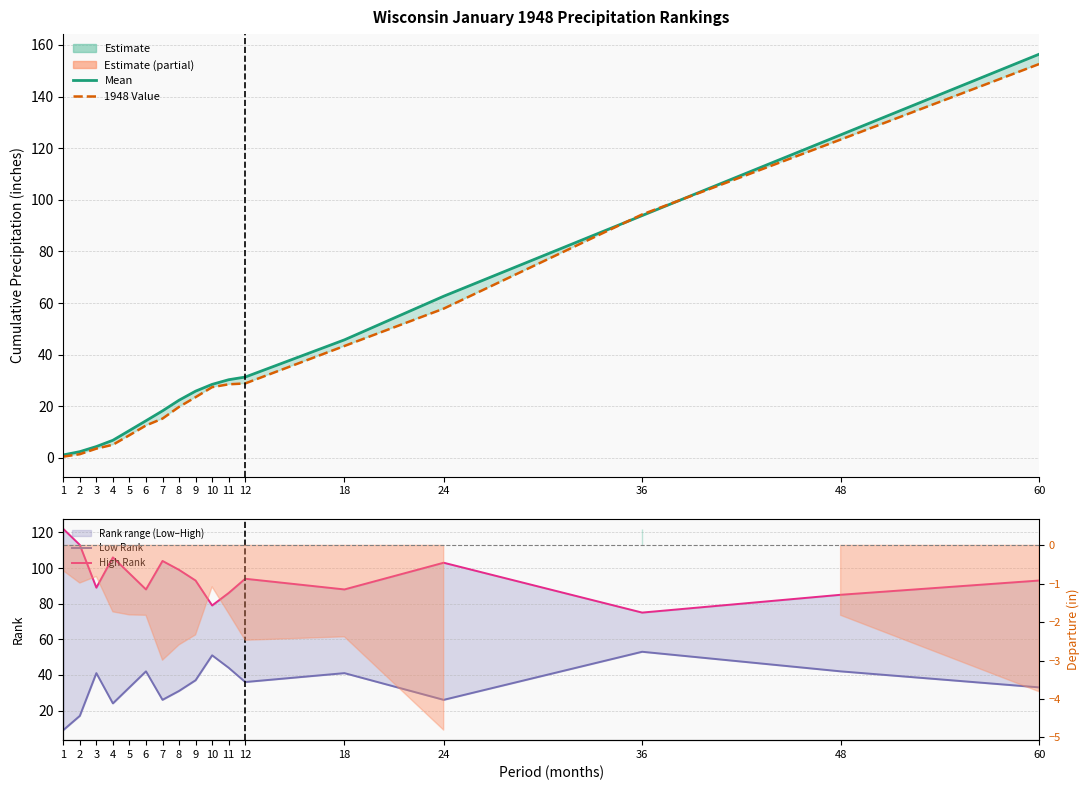

Rank the categories by 1901-2000 Mean value from highest to lowest.

60, 48, 36, 24, 18, 12, 11, 10, 9, 8, 7, 6, 5, 4, 3, 2, 1